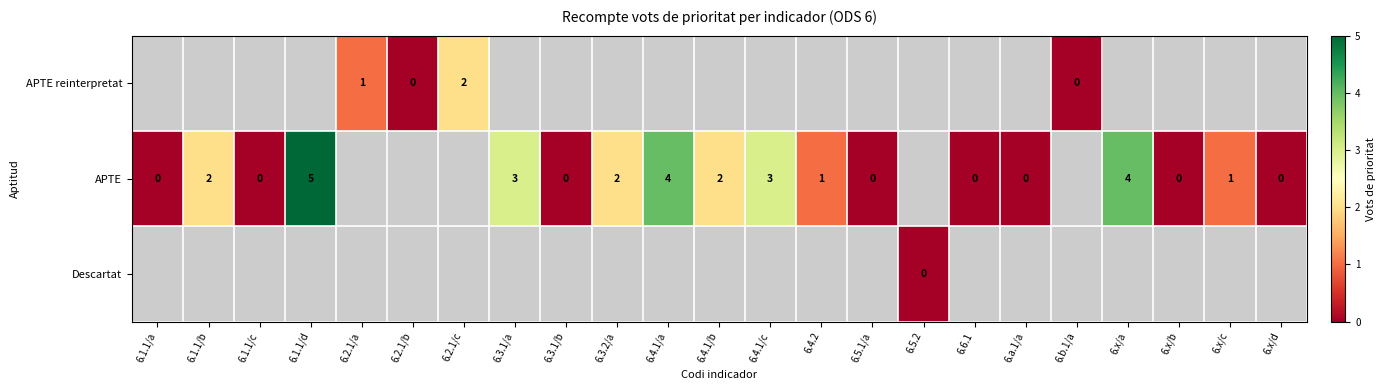

The value of APTE at 6.4.2 is 1. True or false?

True